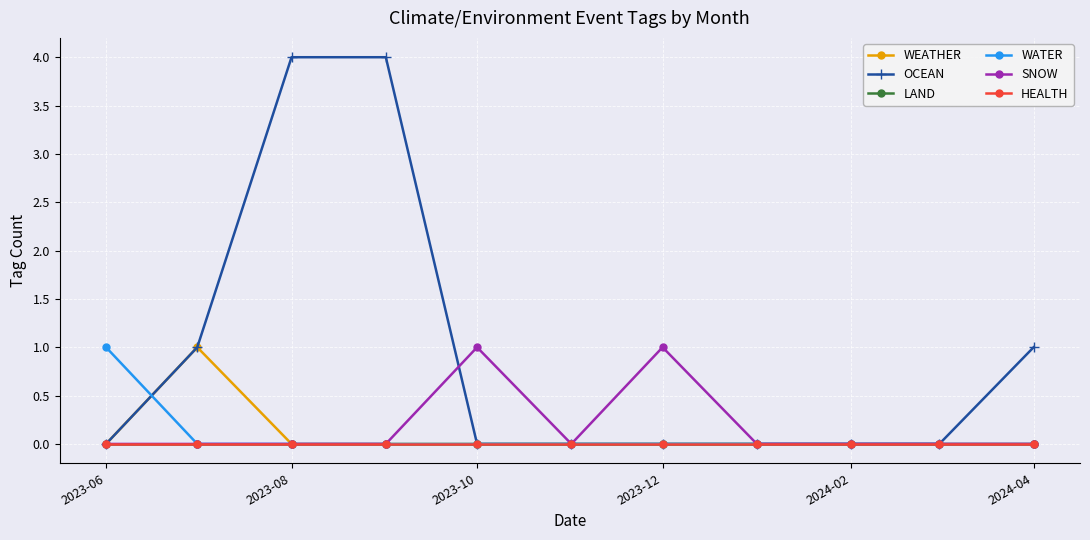

Is this an area chart (filled region under the line)?

No